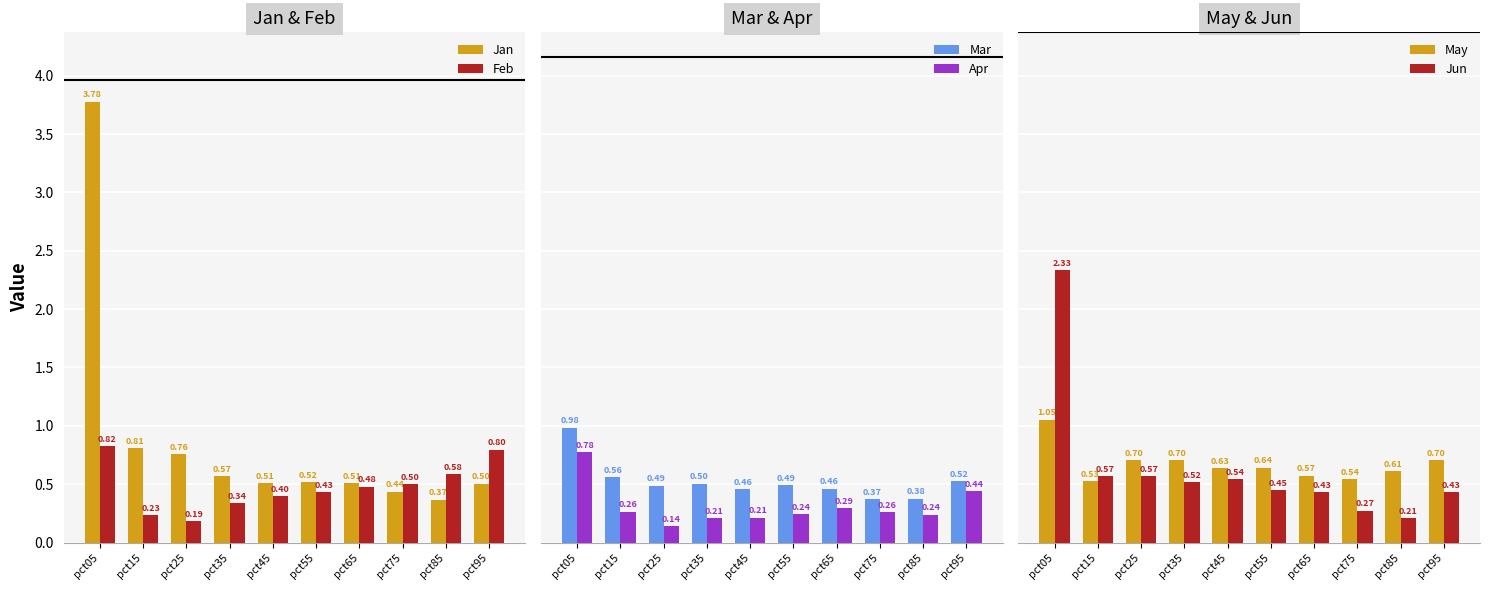

How many bars are there in total?

60